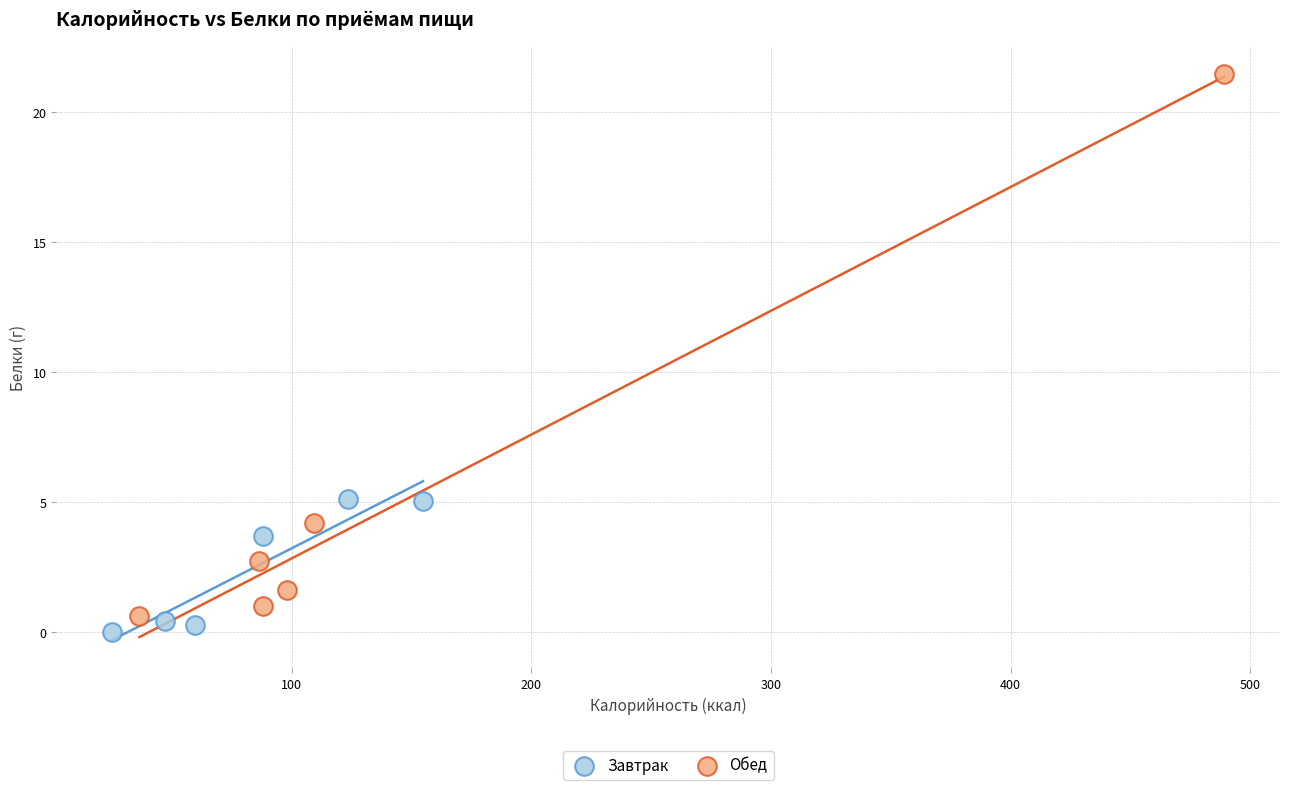

Which series has the widest spread of Y values?

Обед